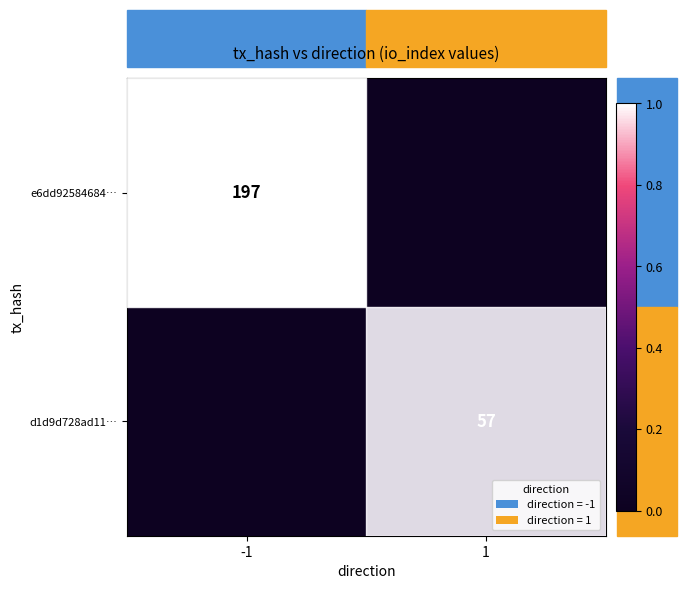

The d1d9d728ad11… series shows 57 at 1. True or false?

True